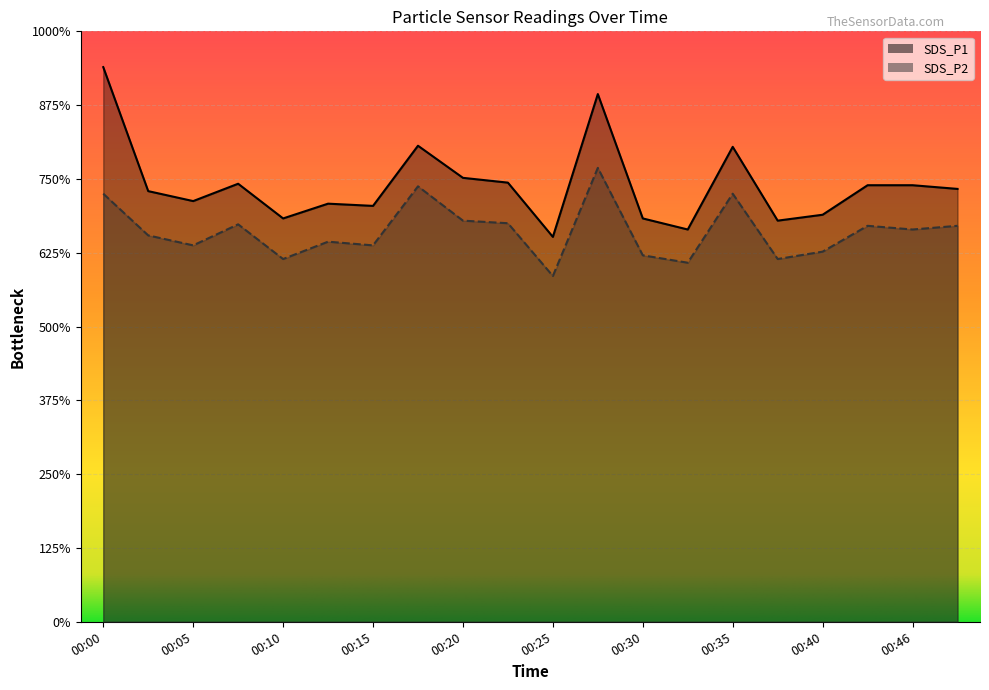

List the labels in order of SDS_P1 value, smallest first.

00:25, 00:33, 00:38, 00:10, 00:30, 00:40, 00:15, 00:13, 00:05, 00:03, 00:48, 00:43, 00:46, 00:08, 00:22, 00:20, 00:35, 00:18, 00:28, 00:00